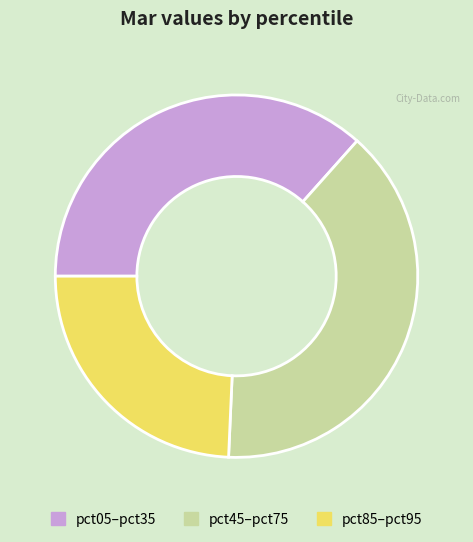

Rank the categories by value from highest to lowest.

pct45–pct75, pct05–pct35, pct85–pct95